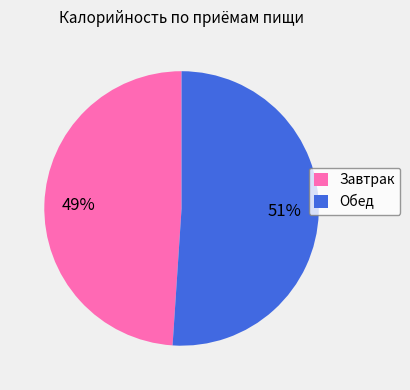

What percentage is the Завтрак slice, to the nearest percent?

49%